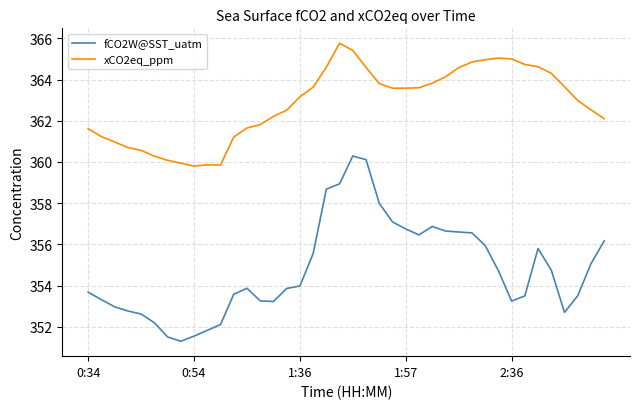

List the series in order of their overall mean, lowest first.

fCO2W@SST_uatm, xCO2eq_ppm